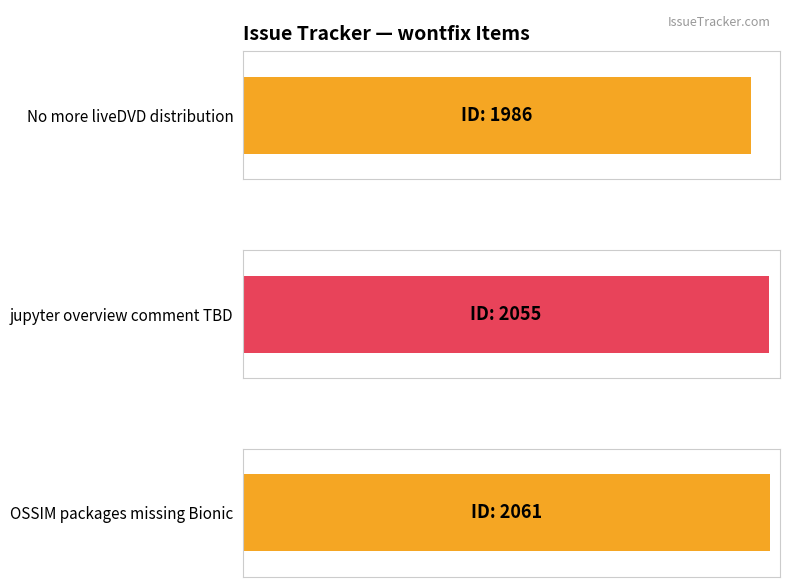

Are the bars horizontal?

Yes